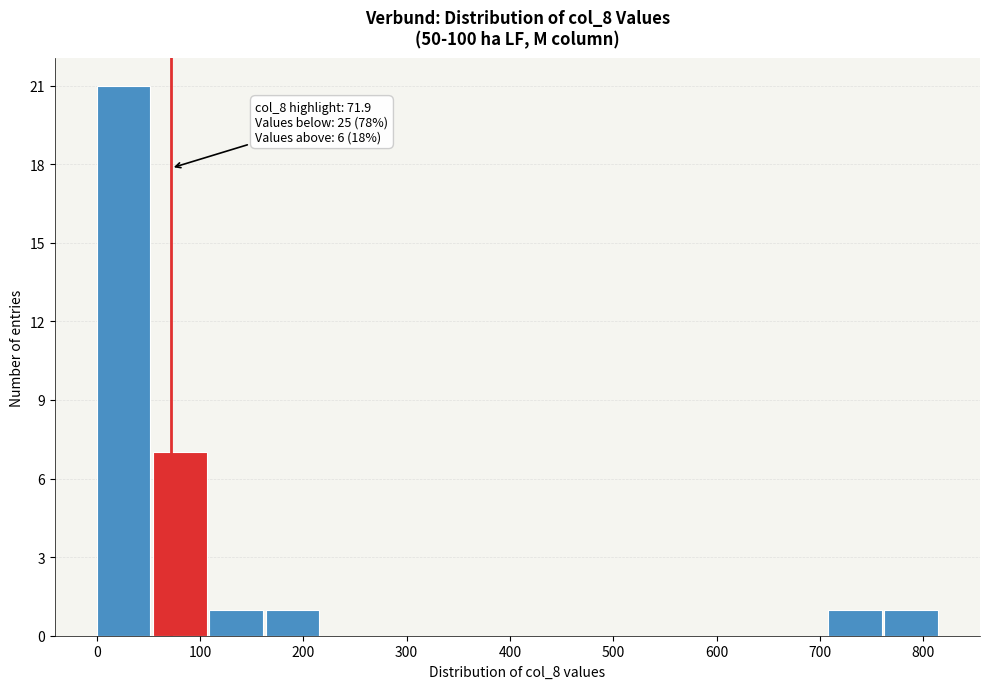

Over which range of the x-axis is the bar tallest?

0 to 50